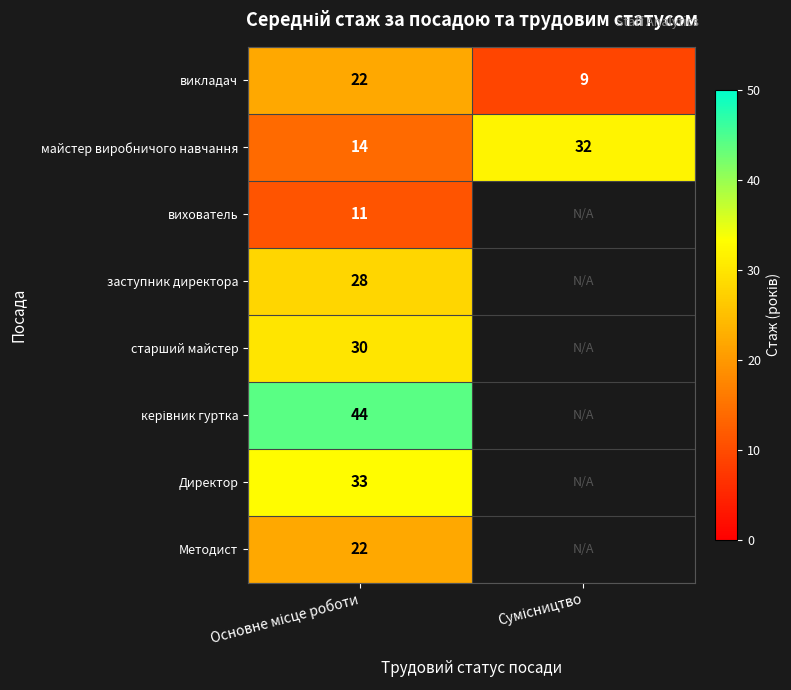

What is the lowest value of the майстер виробничого навчання series?

14